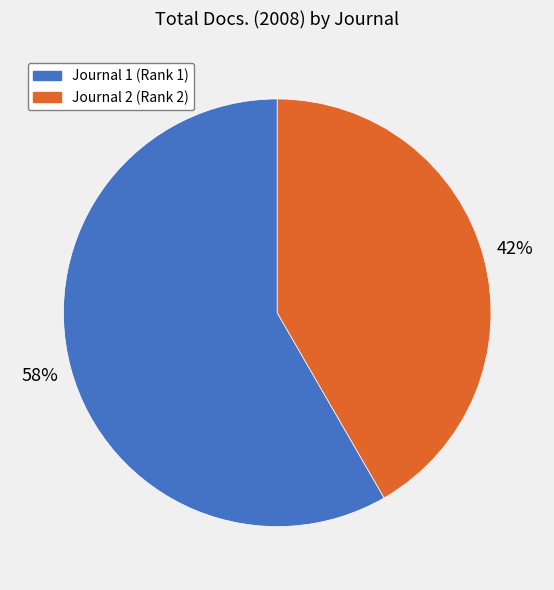

Count the number of slices in the pie.

2